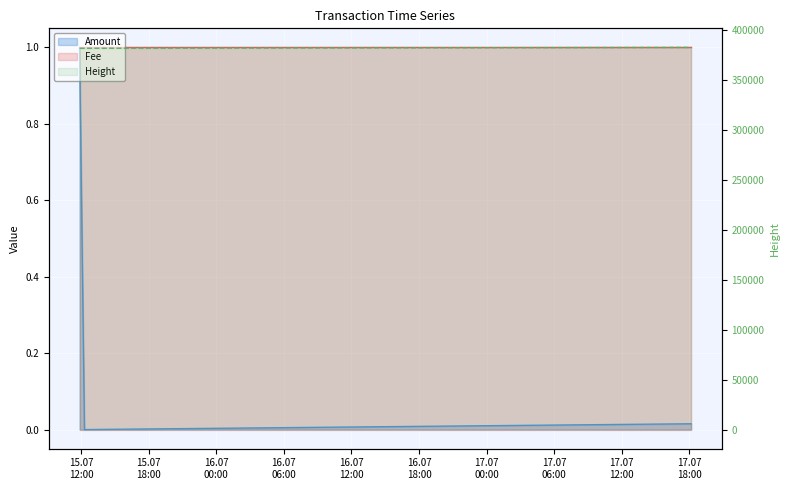

At which label does Height first exceed 382051?

2017-07-17 18:10:47